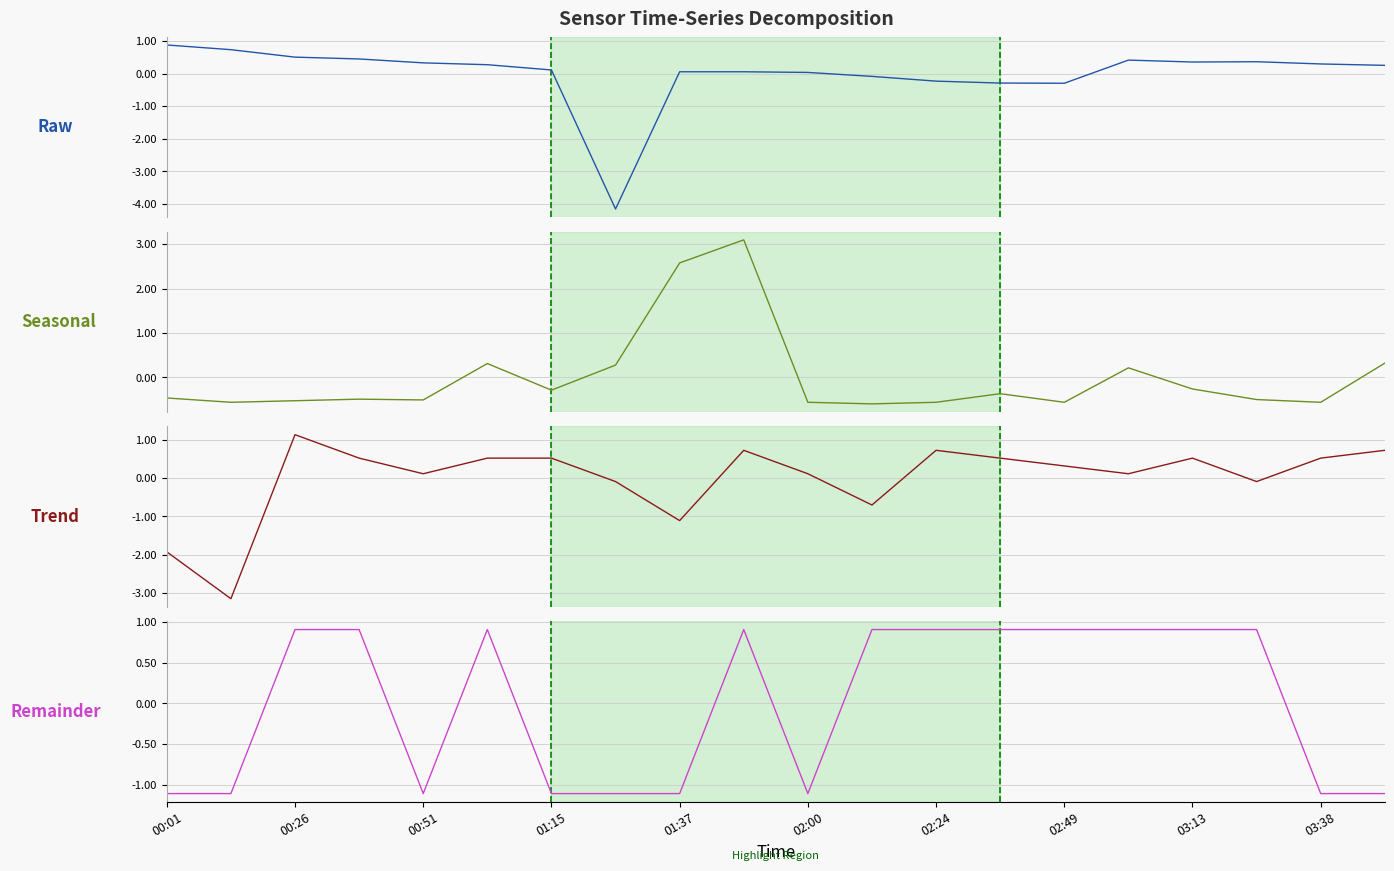

What position from the right is 11?

9